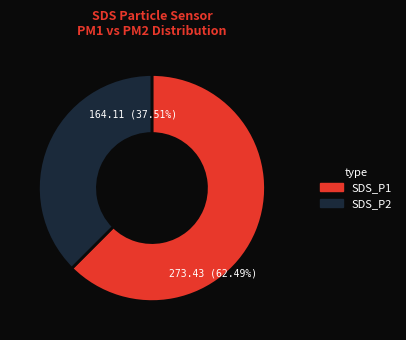

What is the largest slice in the pie chart?

SDS_P1